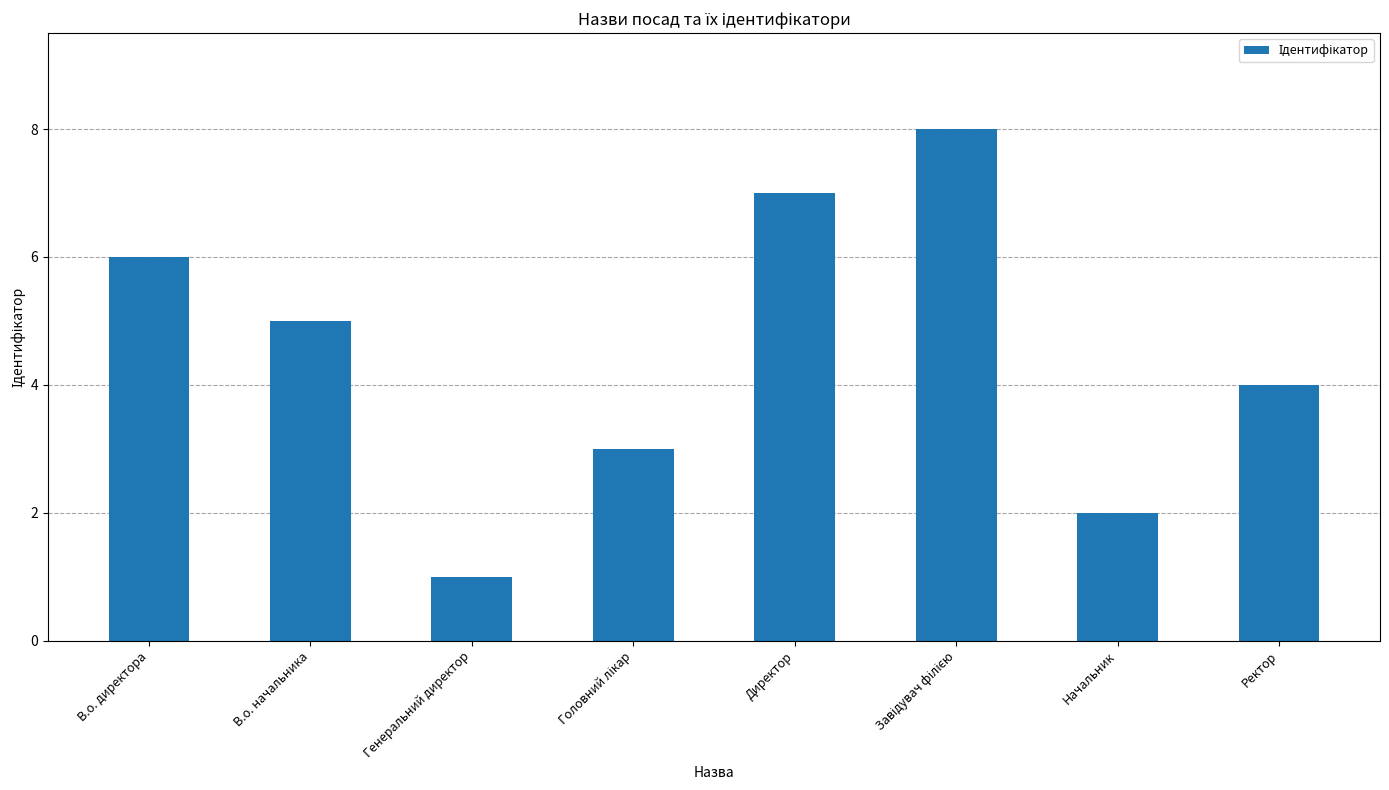

What is the label of the 1st bar from the right?

Ректор